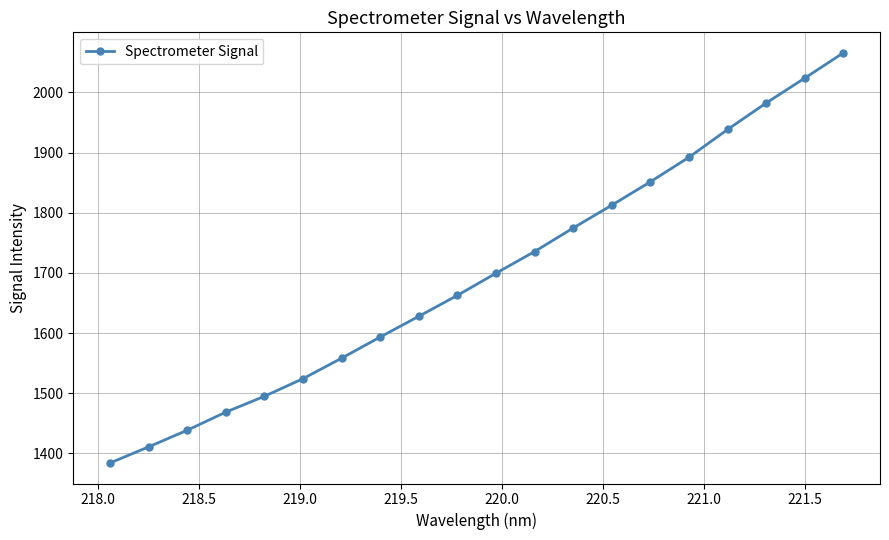

What is the average value?

1696.9